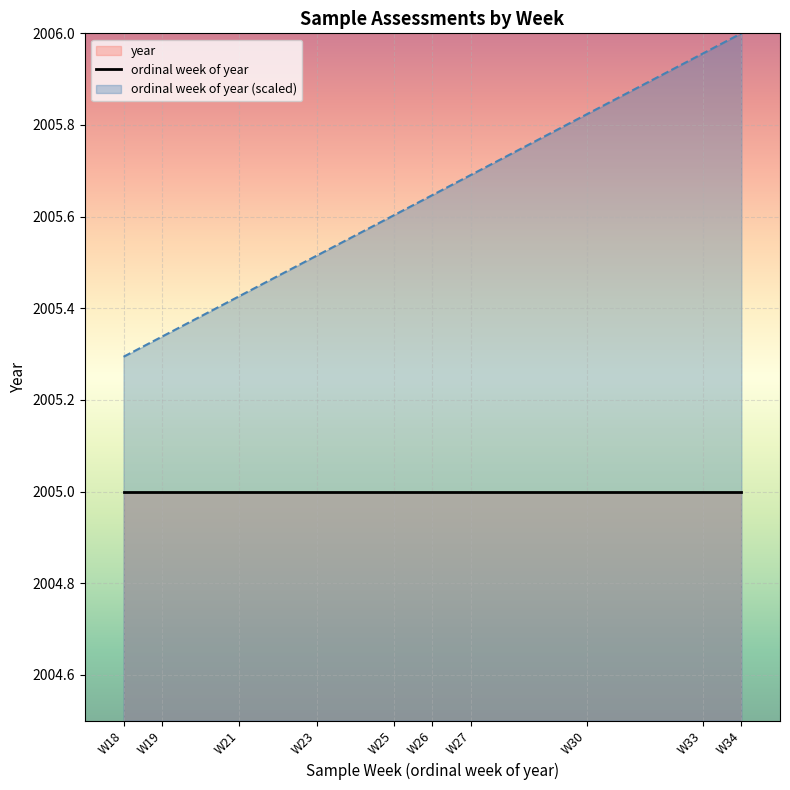

True or false: ordinal week of year has a value of 2005.0 at W18.

True